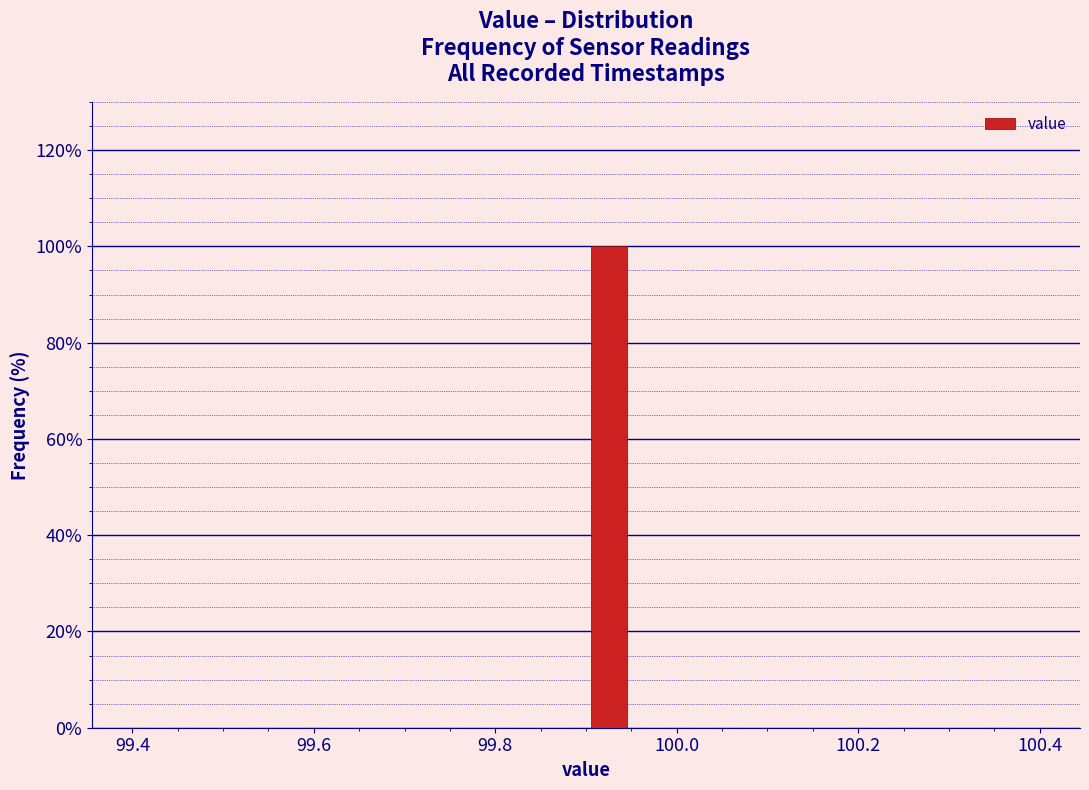

Read against the x-axis, roughly where is the centre of the tallest bar?

99.92